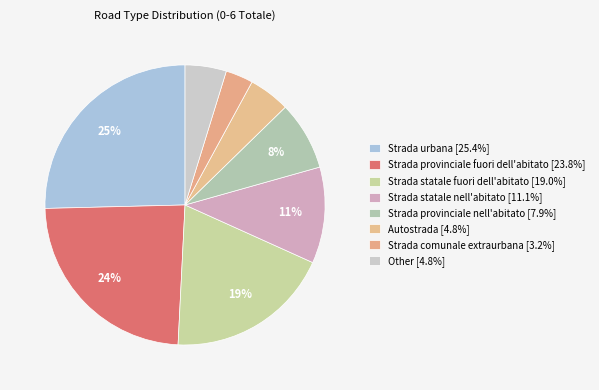

Count the number of slices in the pie.

8